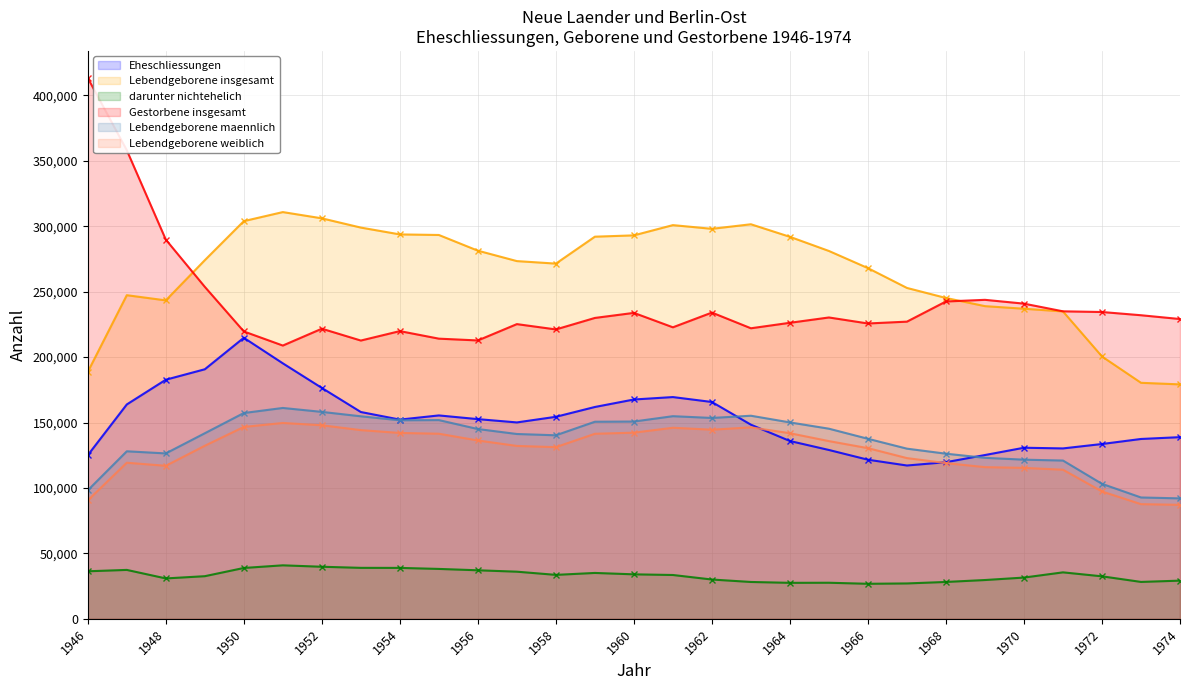

At which label does Lebendgeborene weiblich first exceed 132232?

1950